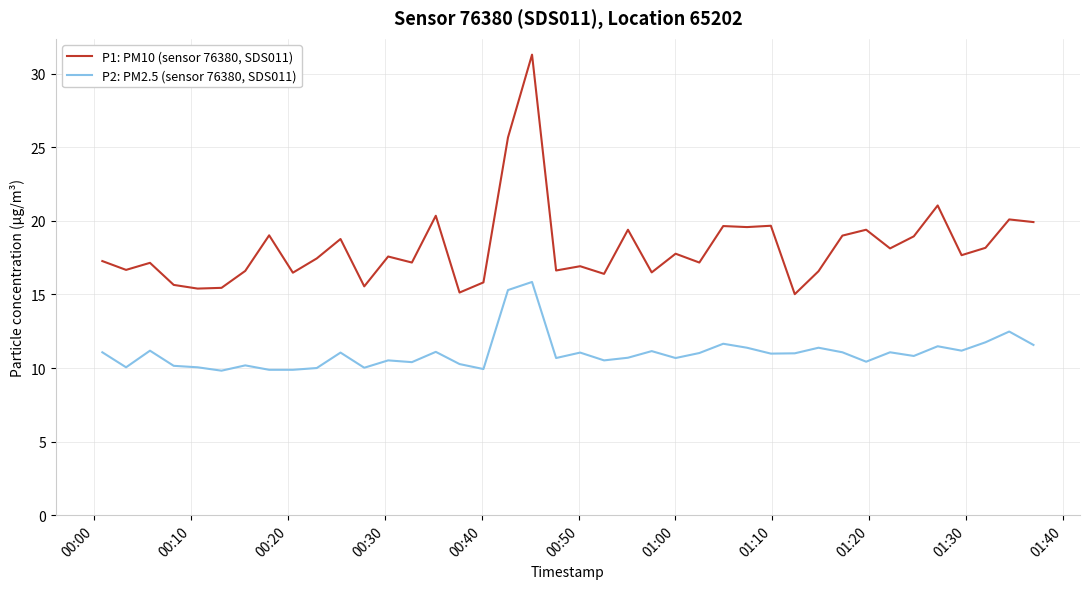

Rank the series by their maximum value, from lowest to highest.

P2: PM2.5 (sensor 76380, SDS011), P1: PM10 (sensor 76380, SDS011)